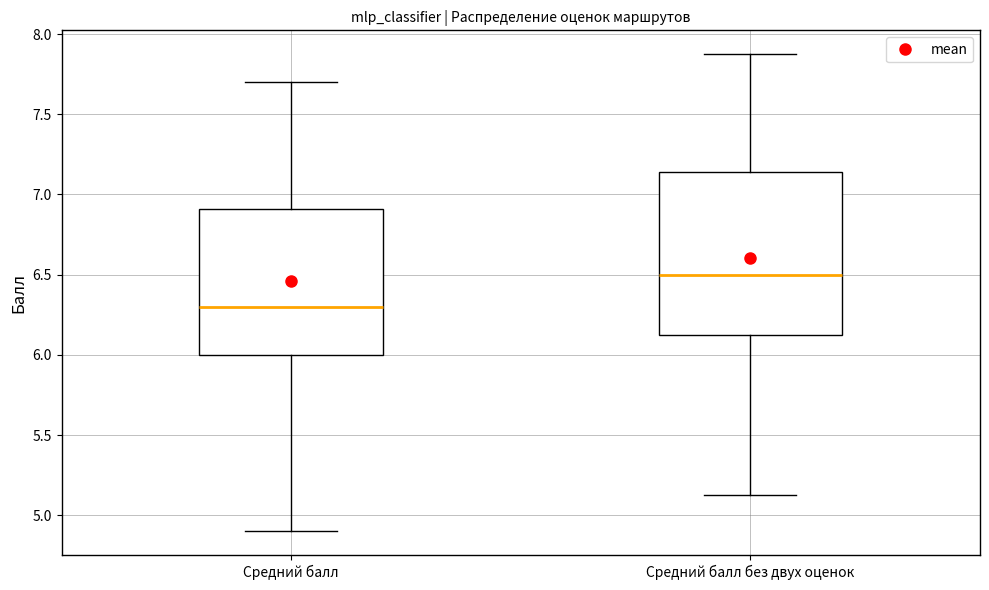

Which box has the lowest median line?

Средний балл